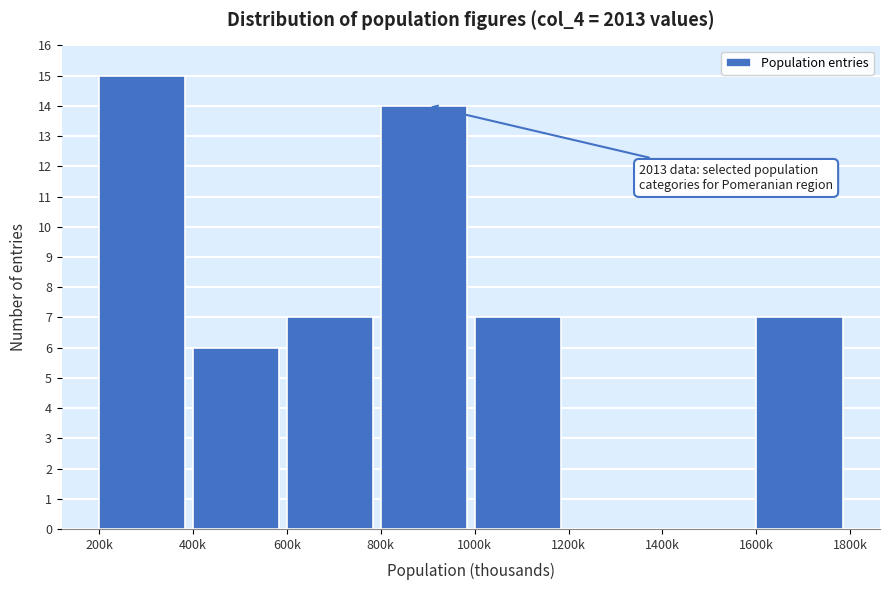

Reading left to right, transcribe all the data shown in this chart.

200k=15	400k=6	600k=7	800k=14	1000k=7	1200k=0	1400k=0	1600k=7